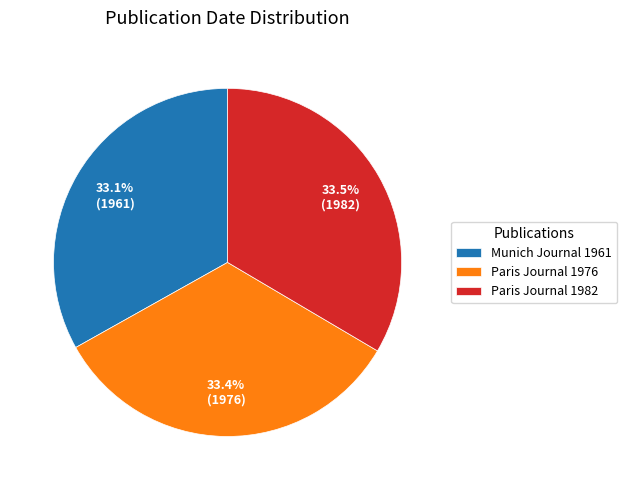

Count the number of slices in the pie.

3